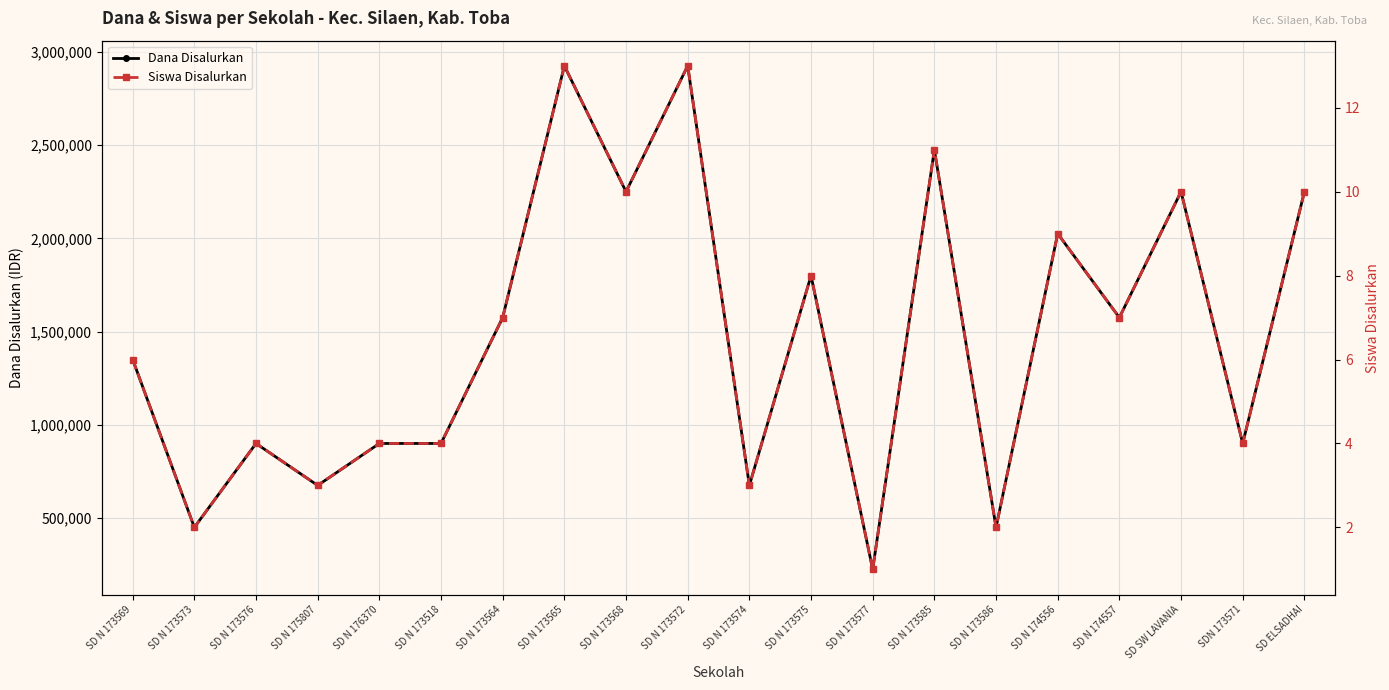

What is the average value of the Dana Disalurkan series?

1473750